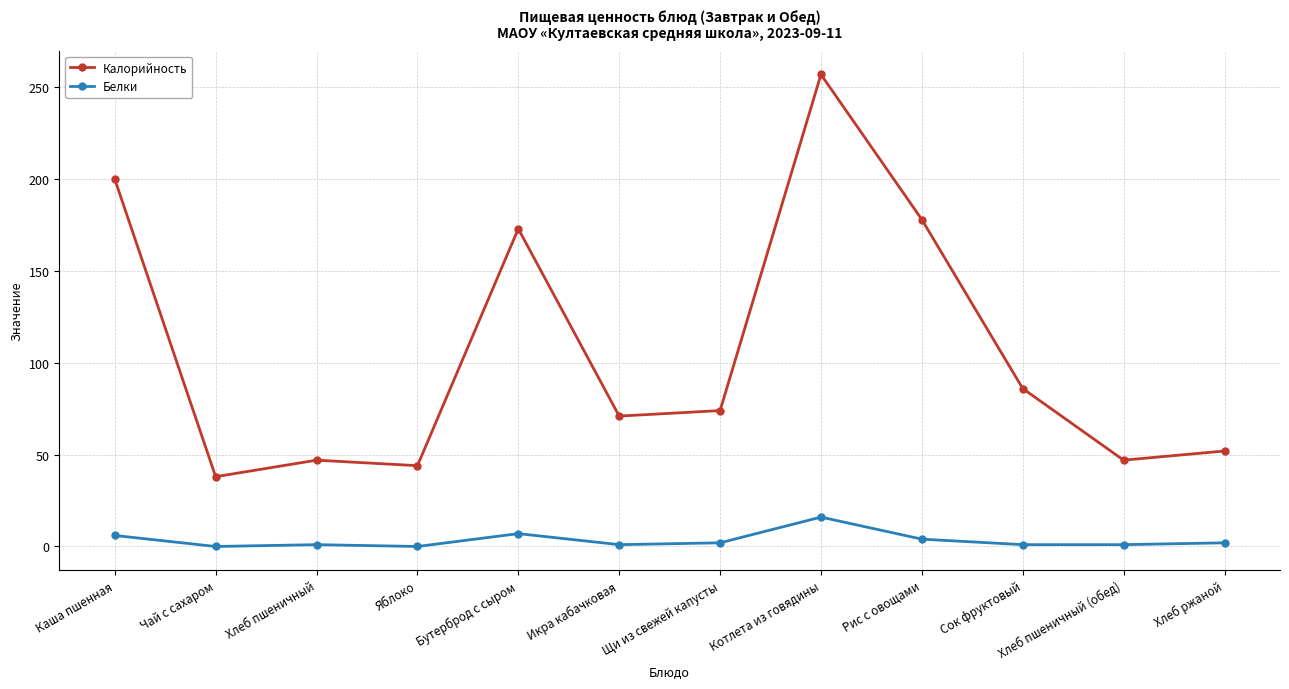

Rank the series by their maximum value, from lowest to highest.

Белки, Калорийность